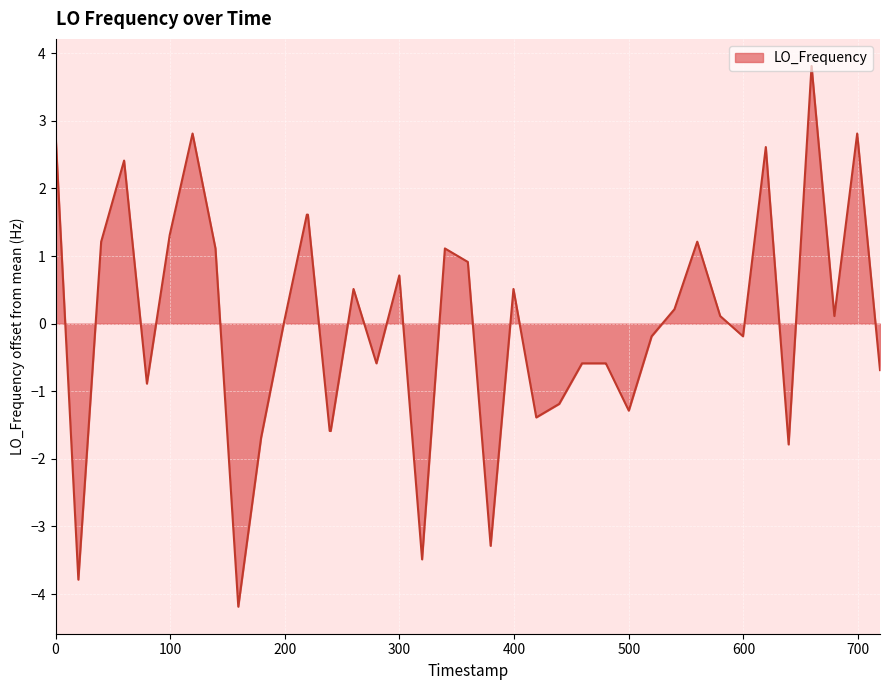

What is the difference between the maximum and minimum values?

8.0